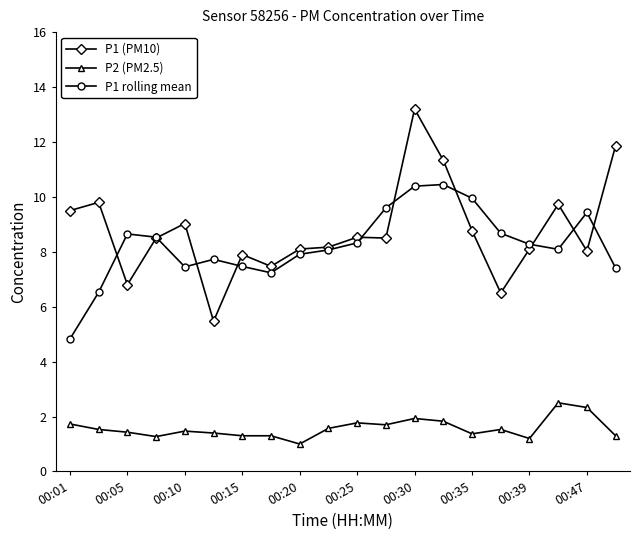

True or false: P1 rolling mean has more than 0 interior local peaks.

True